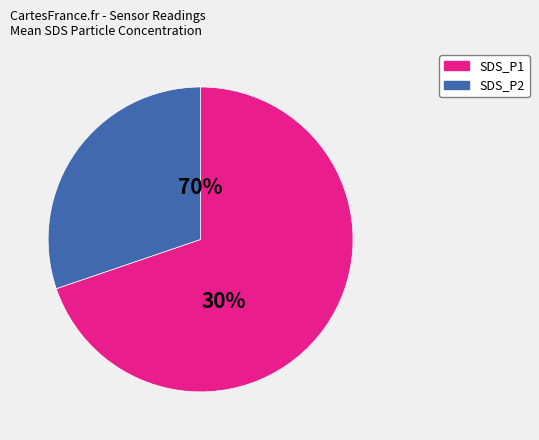

Approximately how many times larger is the value at SDS_P1 compared to SDS_P2?

2.2